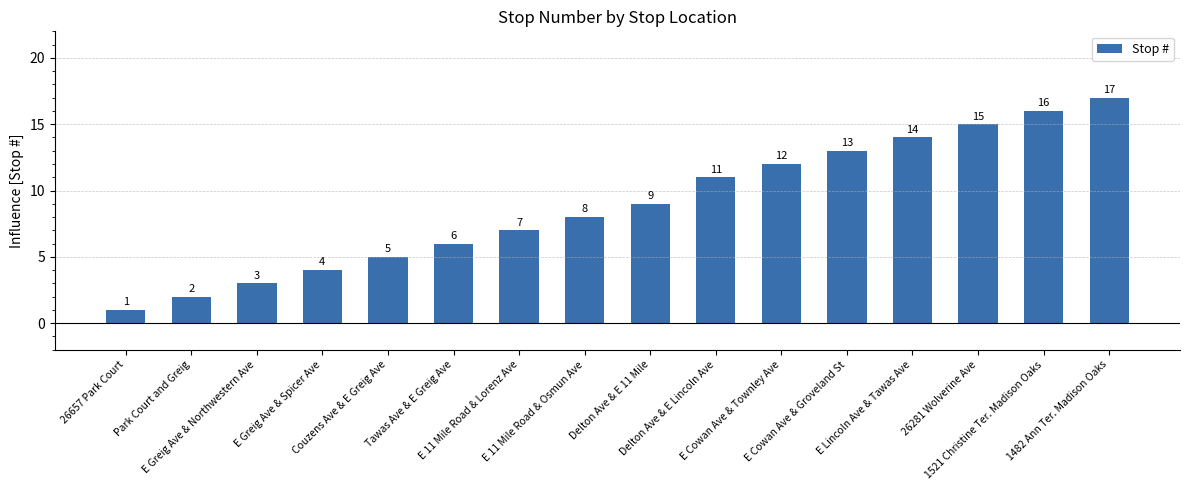

Reading left to right, what are all the values shown in this chart?

1	2	3	4	5	6	7	8	9	11	12	13	14	15	16	17